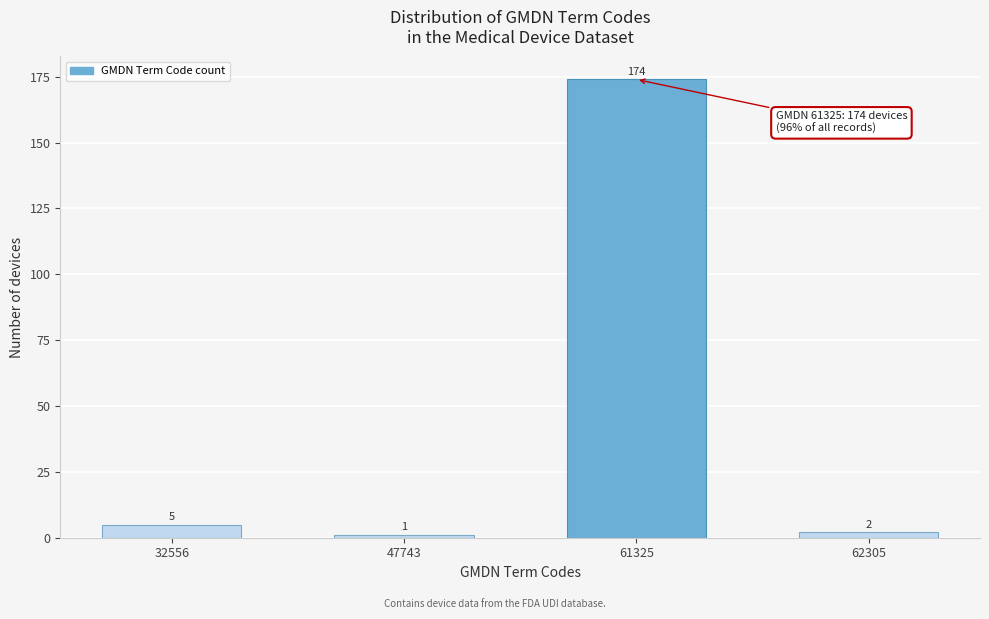

Reading left to right, what are all the values shown in this chart?

5	1	174	2